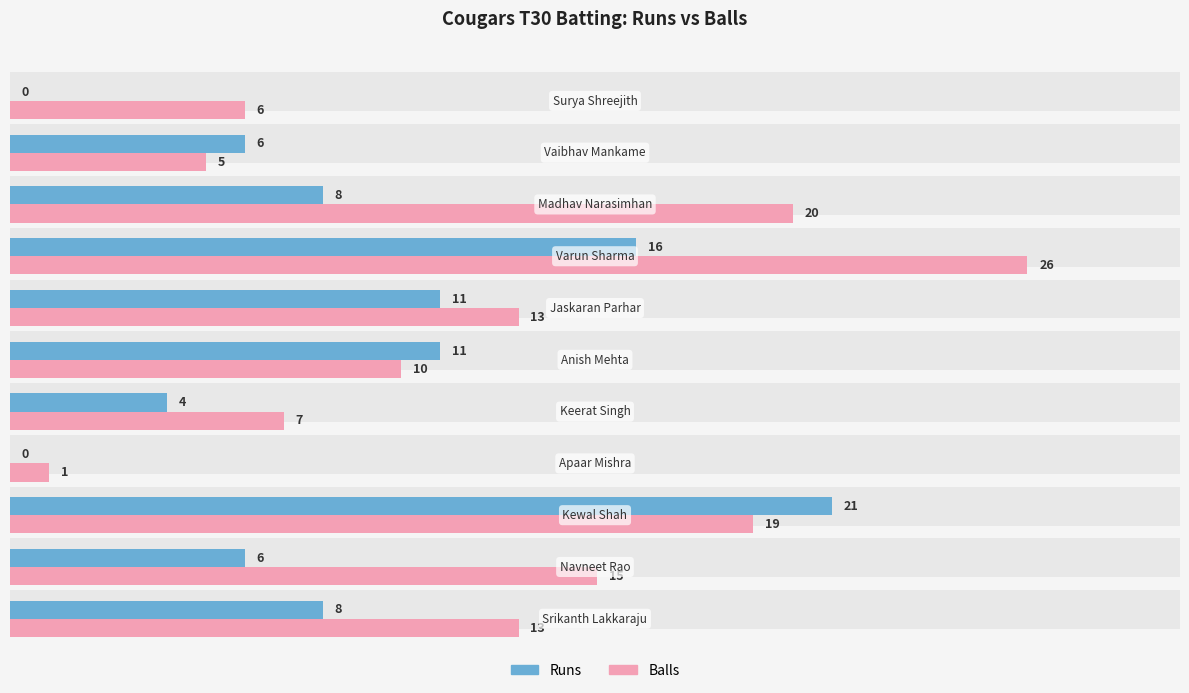

Which series has the widest spread of values?

Balls